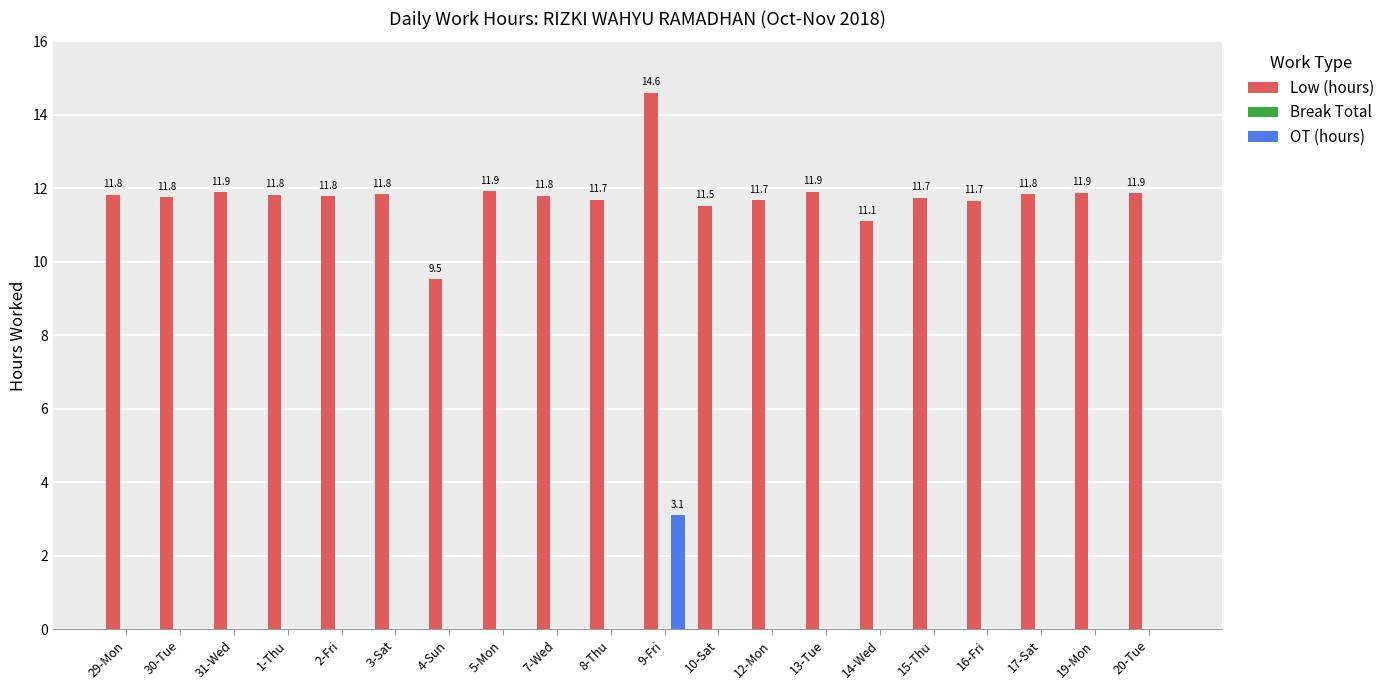

True or false: OT (hours) has a value of -2.1 at 12-Mon.

False